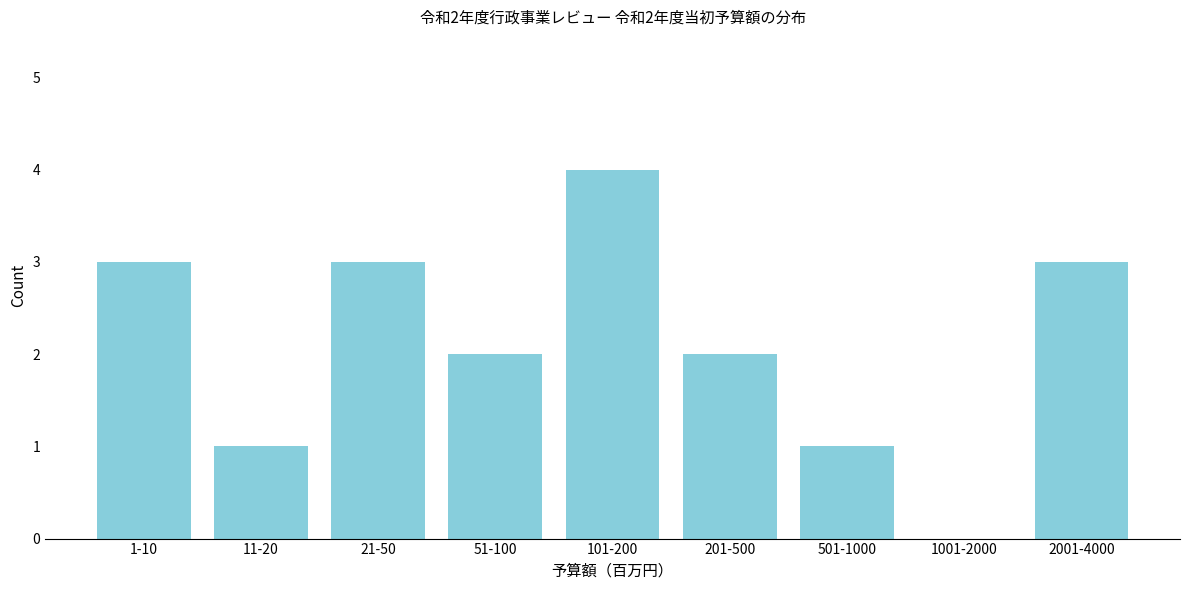

Reading left to right, extract all data points from this chart.

1-10=3	11-20=1	21-50=3	51-100=2	101-200=4	201-500=2	501-1000=1	1001-2000=0	2001-4000=3